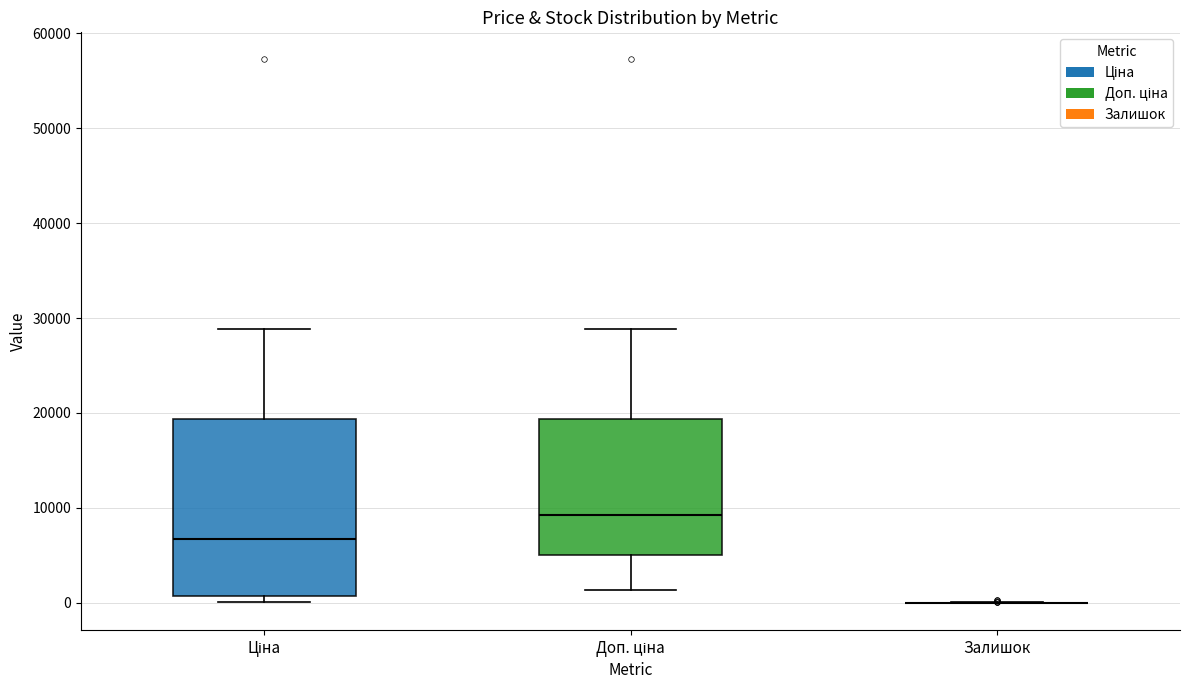

Reading left to right, read every box against the y-axis: the position of its median line, the range the box covers, and the ends of its whiskers. The values are not printed on the chart, so give them approximately, as read against the axis.

Ціна: median 7000, box 1000 to 19000, whiskers 0 to 29000
Доп. ціна: median 9000, box 5000 to 19000, whiskers 1000 to 29000
Залишок: box collapsed to a line at 0, whiskers 0 to 0